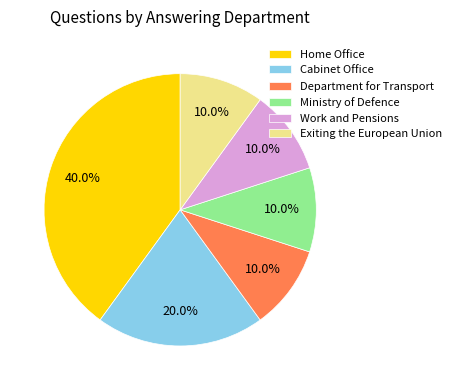

What portion of the pie excludes Exiting the European Union?

90.0%